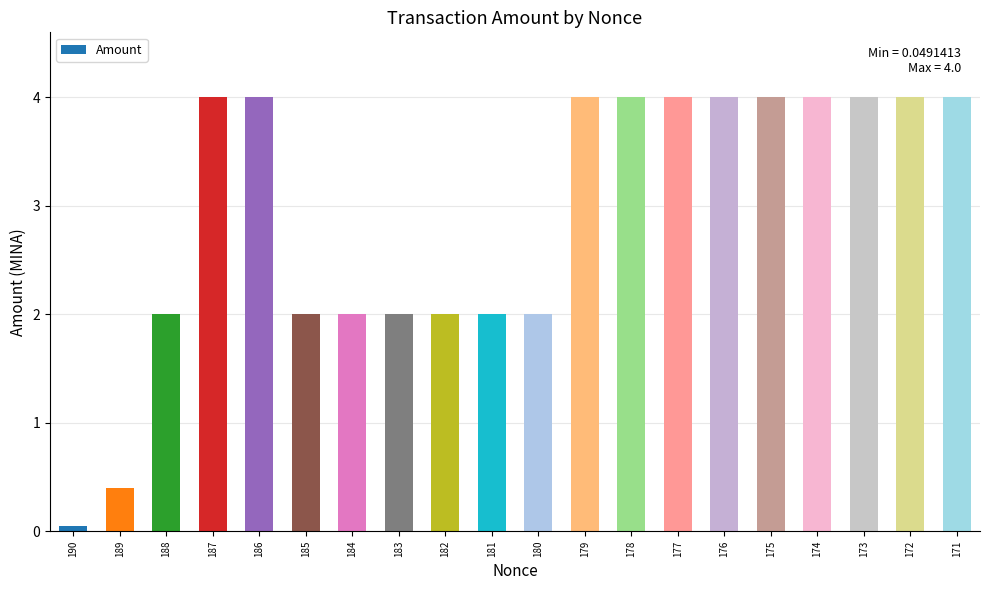

How many values are between 2 and 4?

18